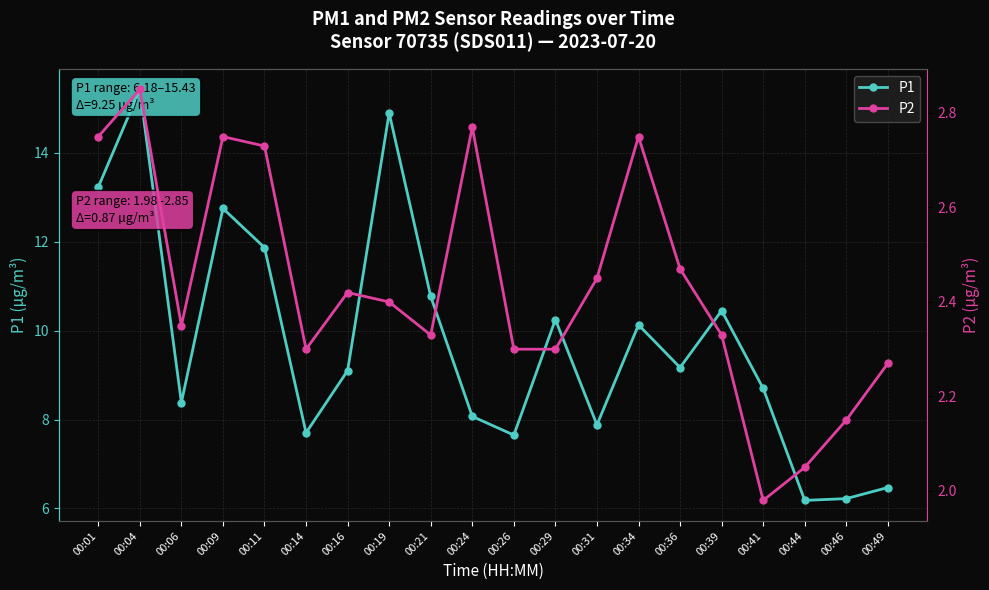

Which series has the largest total across all categories?

P1